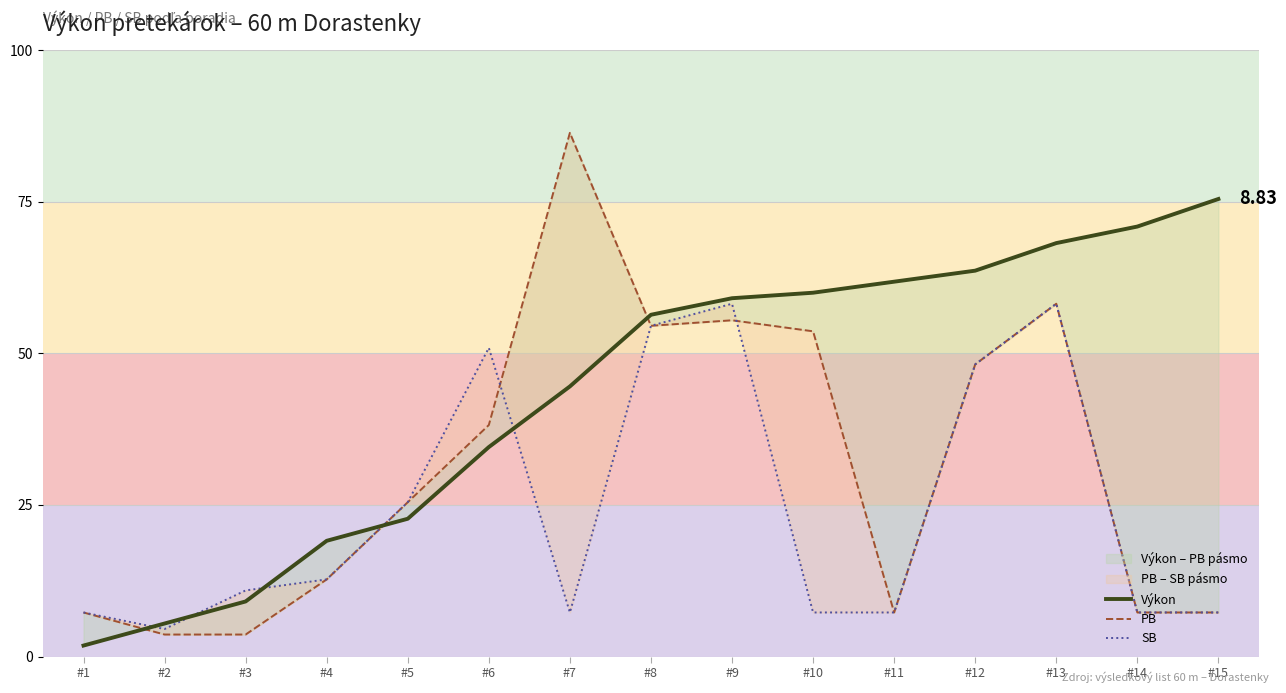

At which category is the sum across all series the highest?

#13